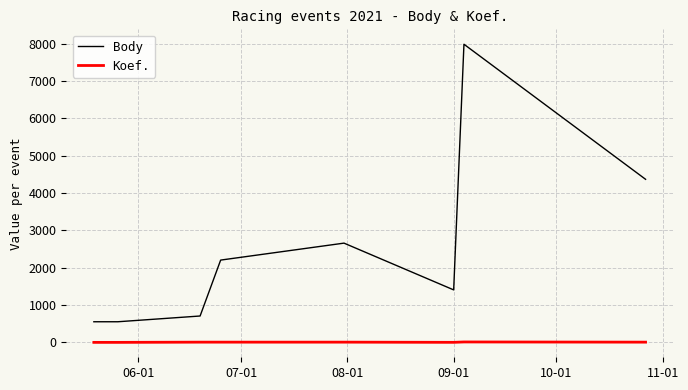

What are all the series names shown in the legend?

Body, Koef.